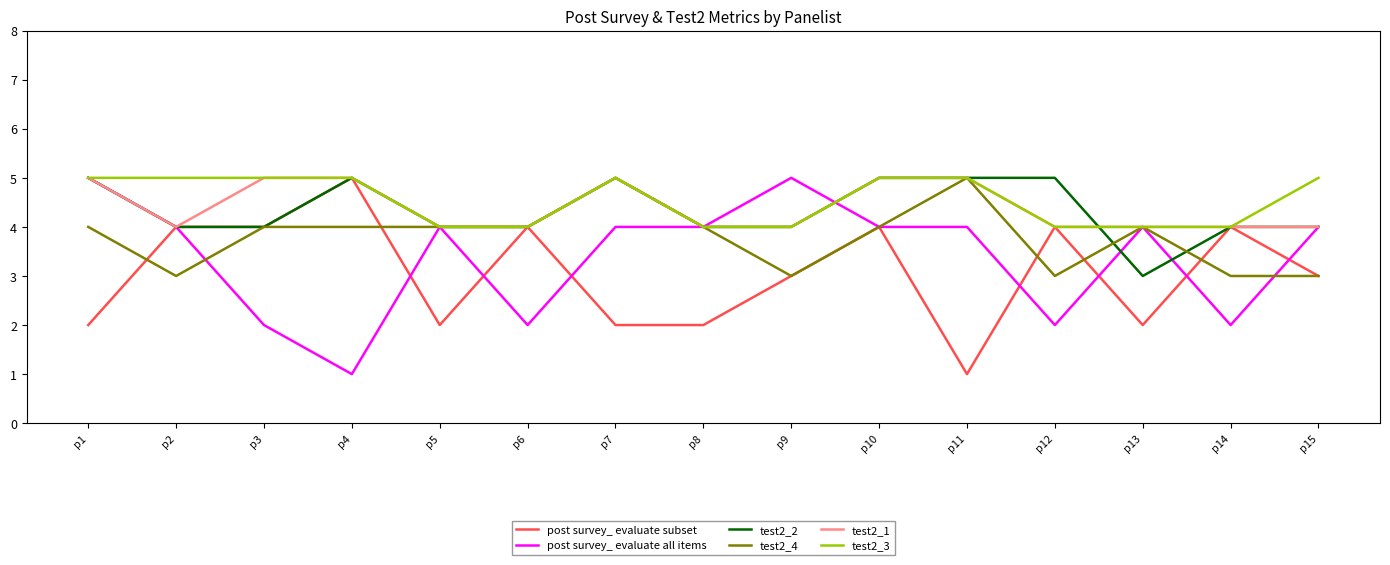

Is the value of test2_4 at p9 greater than the value of post survey_ evaluate all items at p15?

No